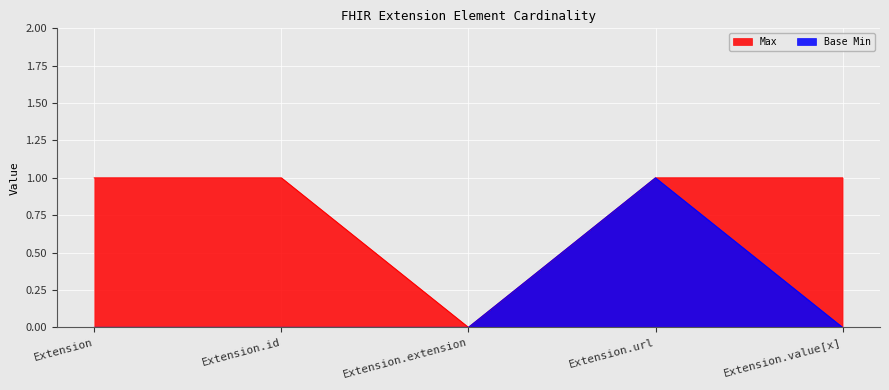

Which series changed the most between Extension.extension and Extension.value[x]?

Max